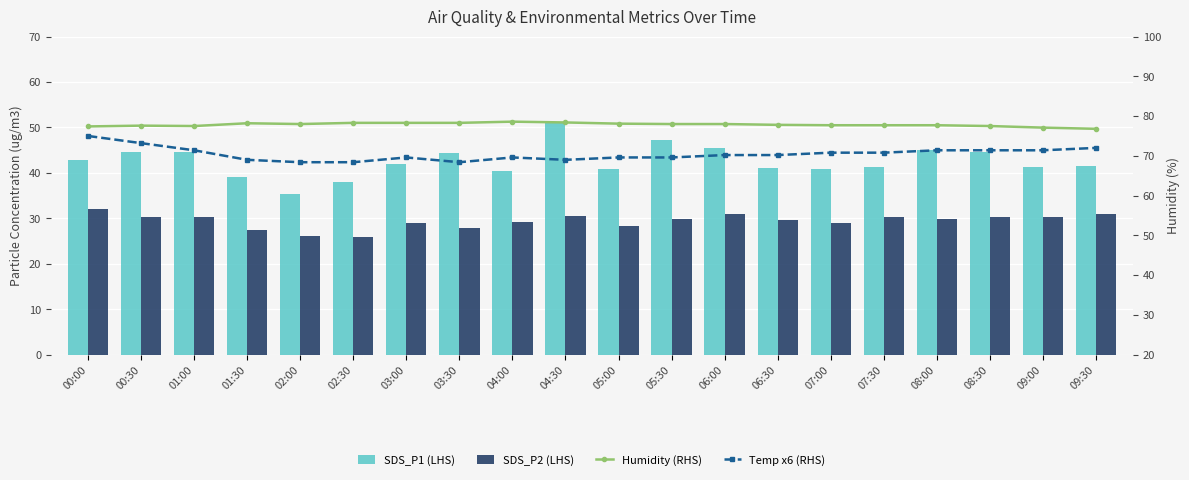

How many data points in SDS_P1 (LHS) are above 41?

14